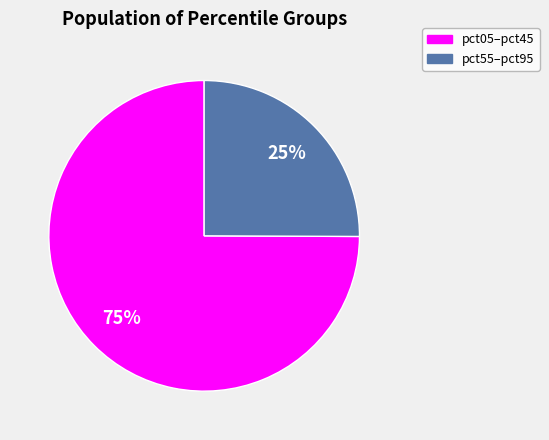

To the nearest percent, what is the difference between the largest and smallest slice percentages?

50%